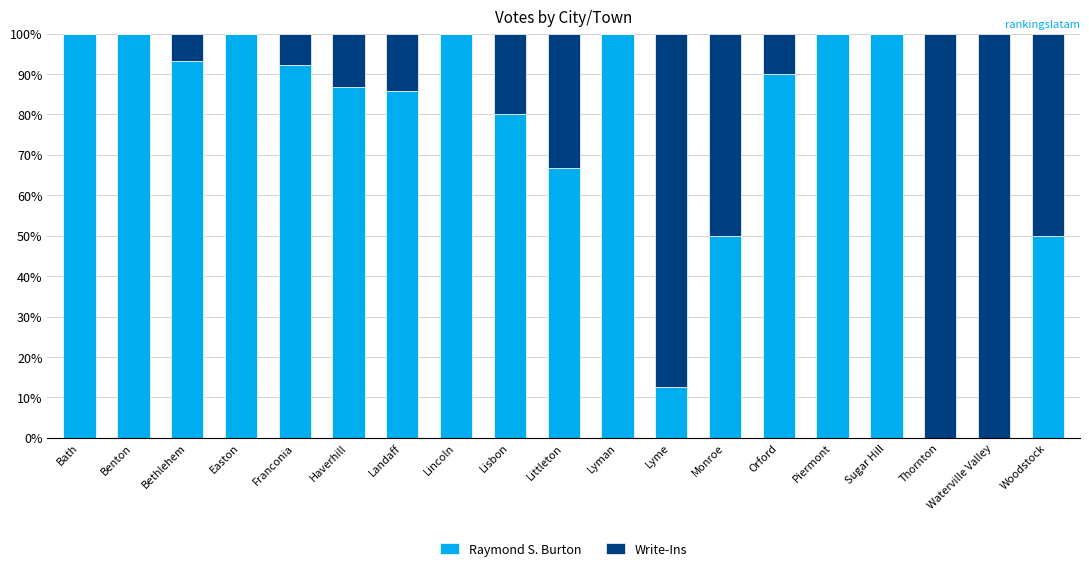

What is the total value across all series at Benton?

100.0